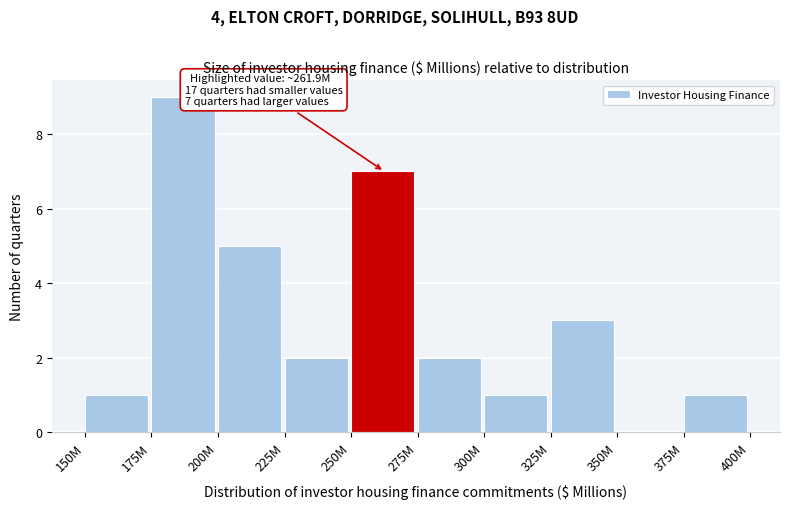

Reading left to right, list all the values displayed in this chart.

150M=1	175M=9	200M=5	225M=2	250M=7	275M=2	300M=1	325M=3	350M=0	375M=1